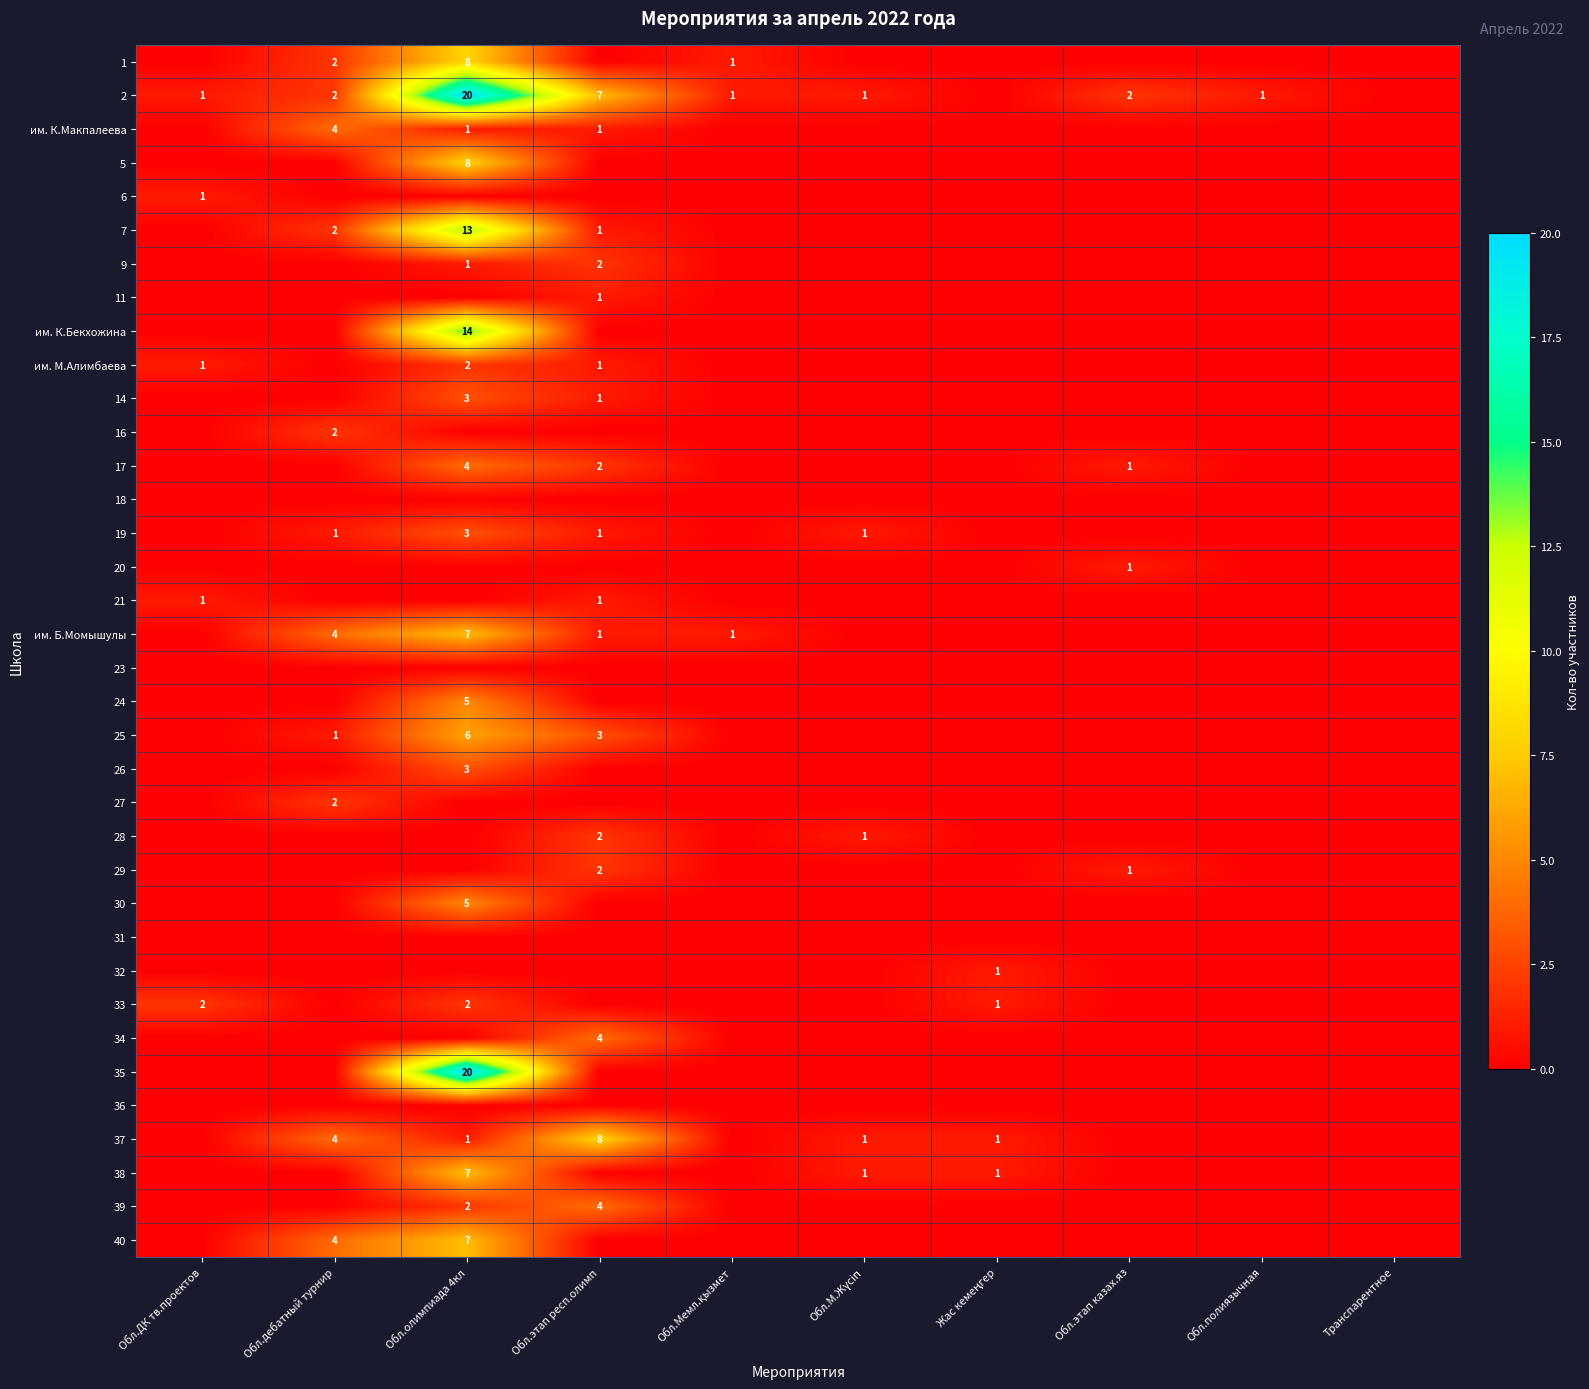

The value of 7 at Обл.олимпиада 4кл is 19. True or false?

False